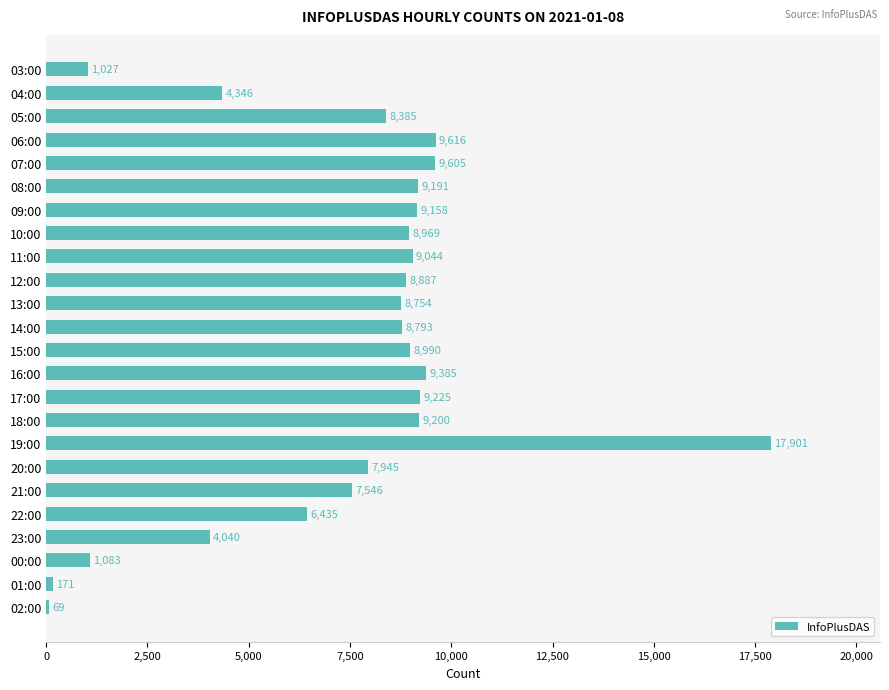

How many series are shown in this chart?

1